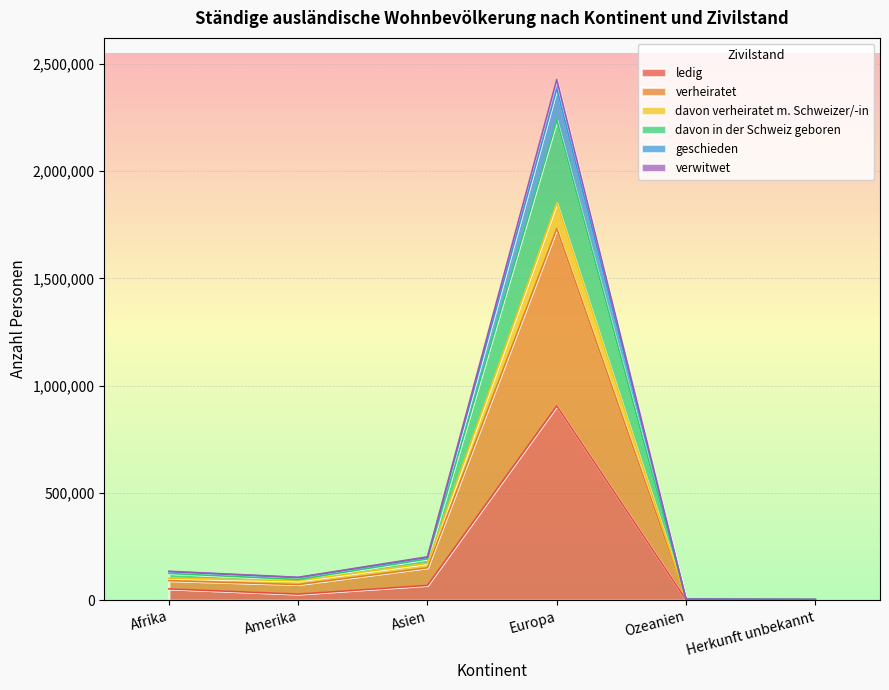

What is the average value of the ledig series?

176450